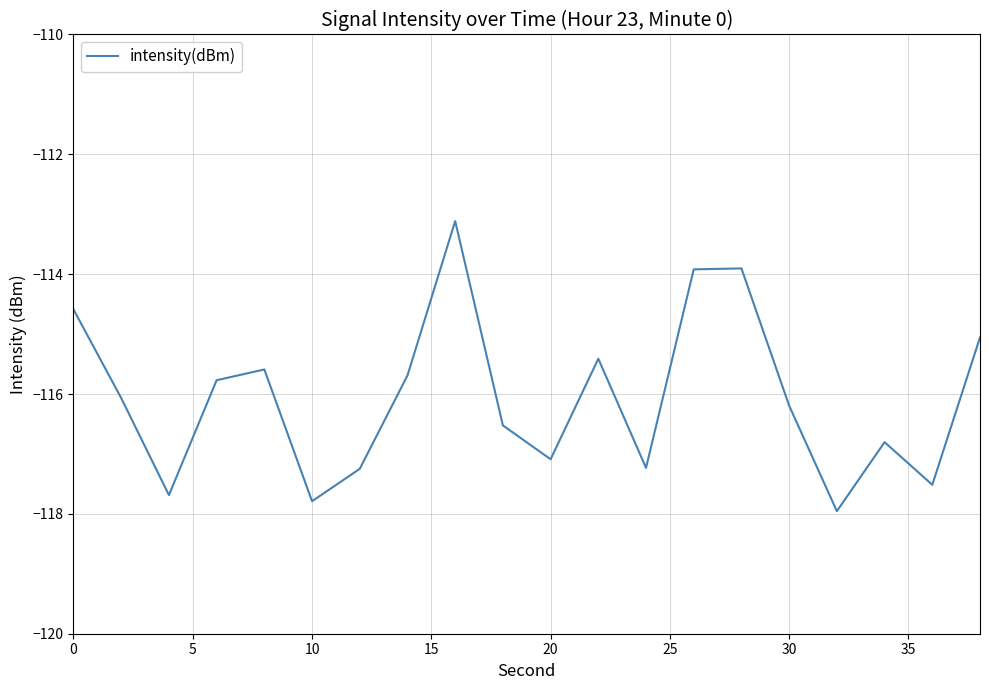

What is the smallest value displayed?

-118.0